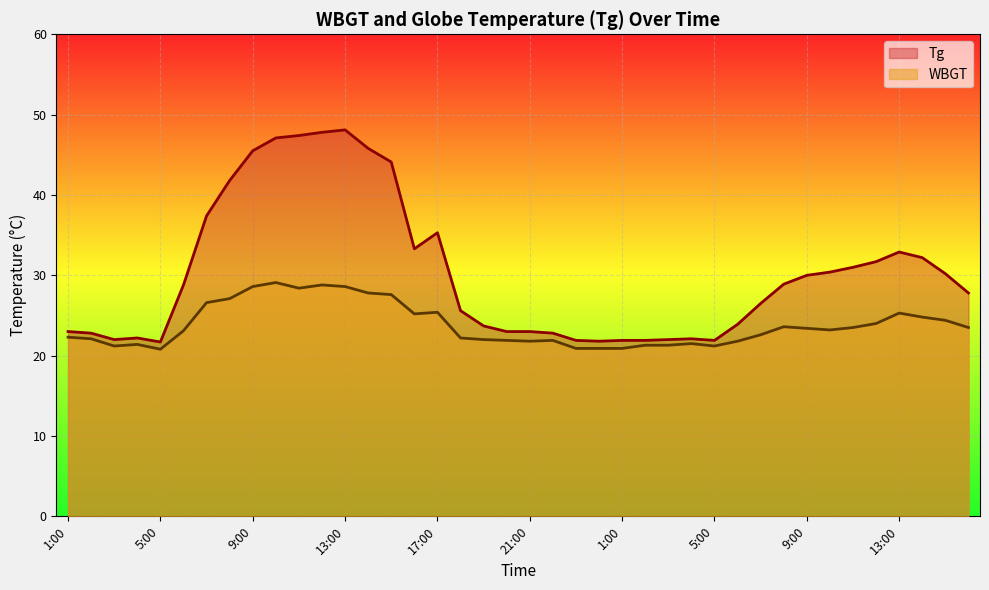

What is the total value across all series at 15:00?

71.7